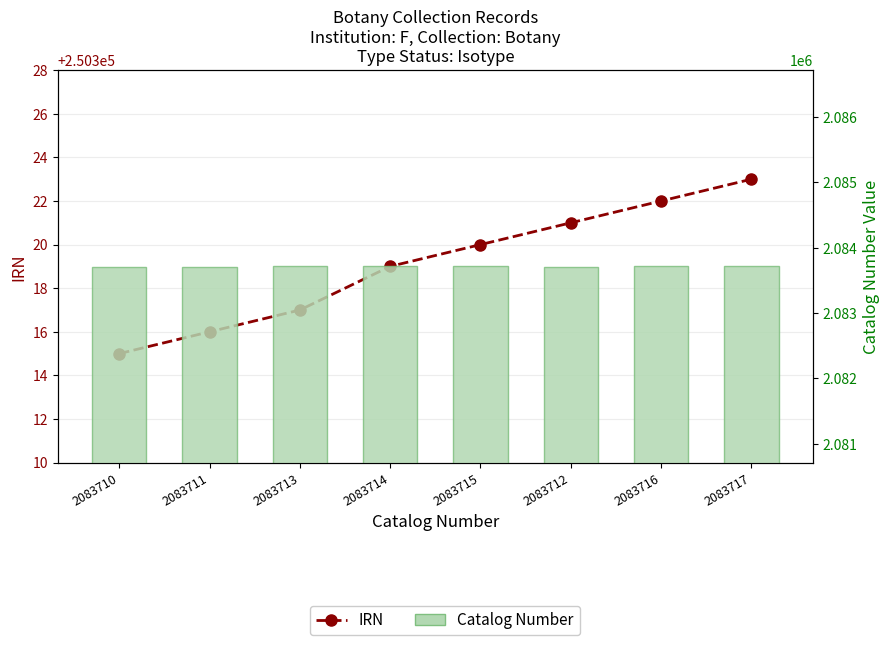

How many Catalog Number values are between 2083712 and 2083716?

5